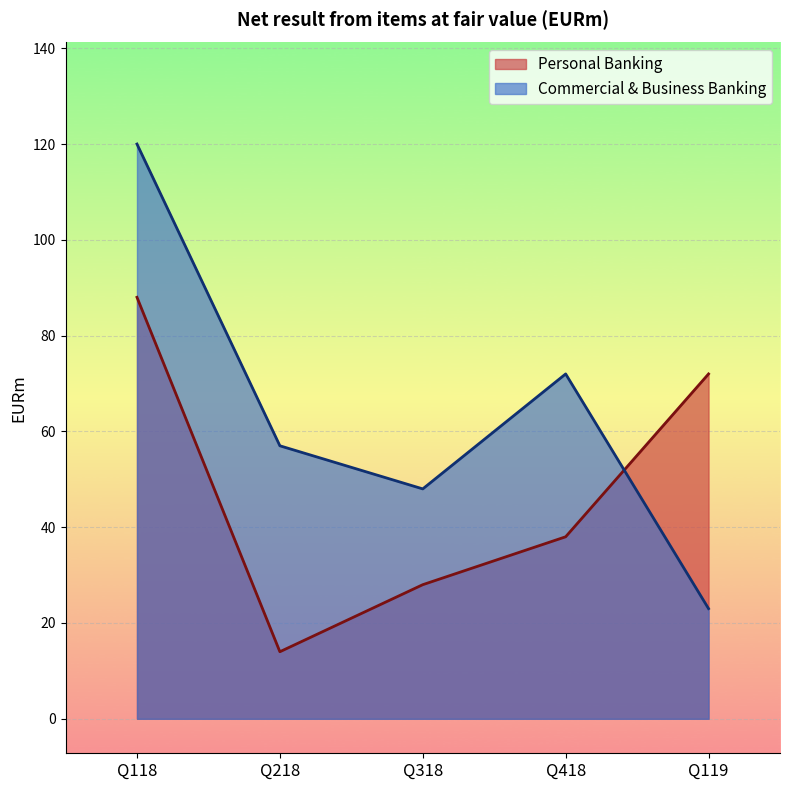

Where does the Personal Banking series first go above 38?

Q118